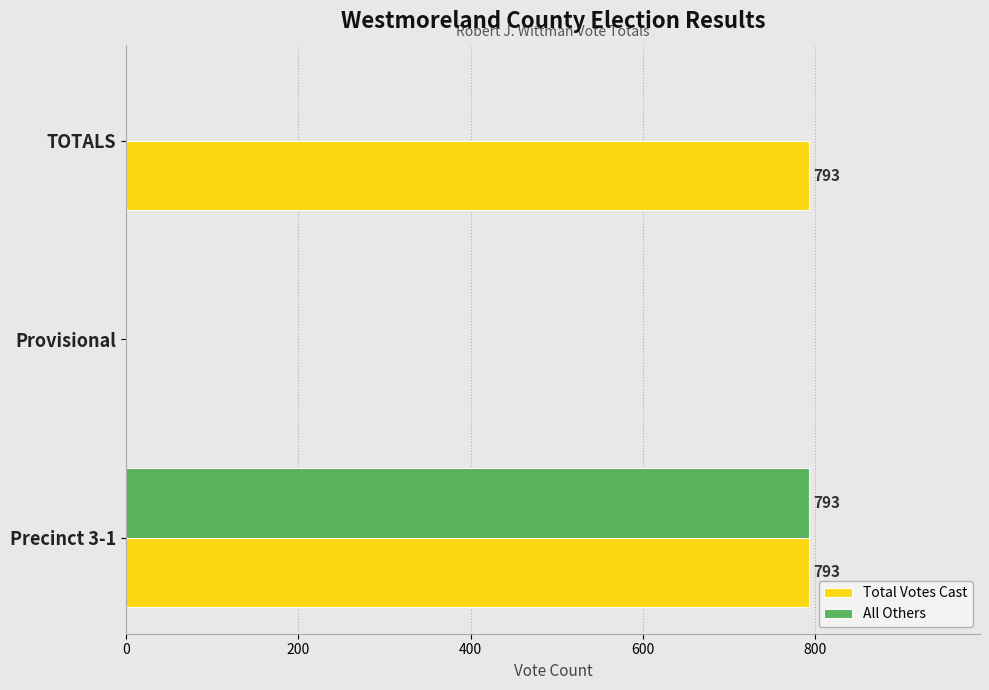

What is the sum of all All Others values?

793